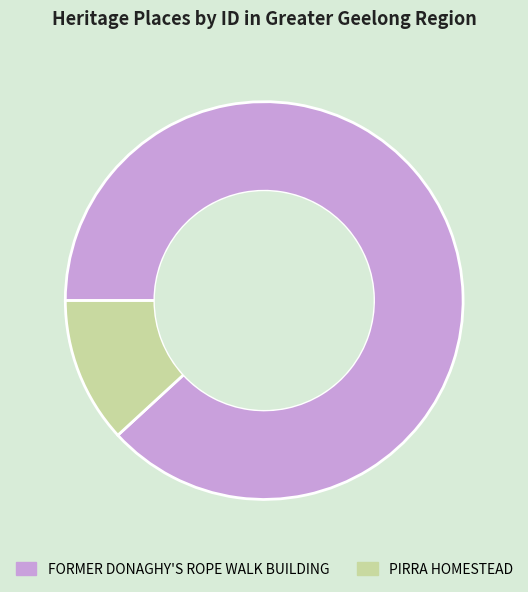

How many segments does this pie chart have?

2